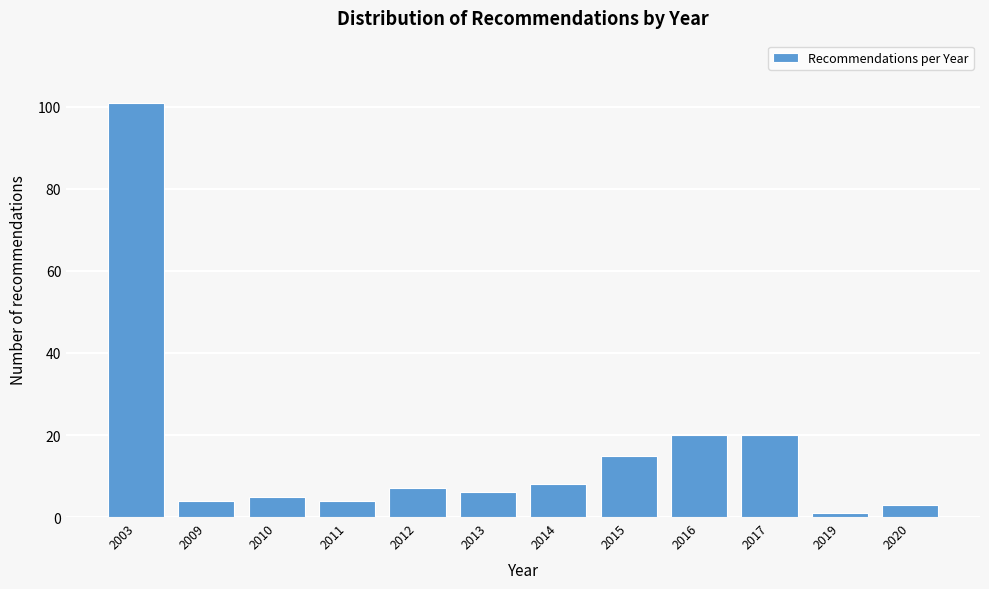

Reading left to right, list all the values displayed in this chart.

101	4	5	4	7	6	8	15	20	20	1	3